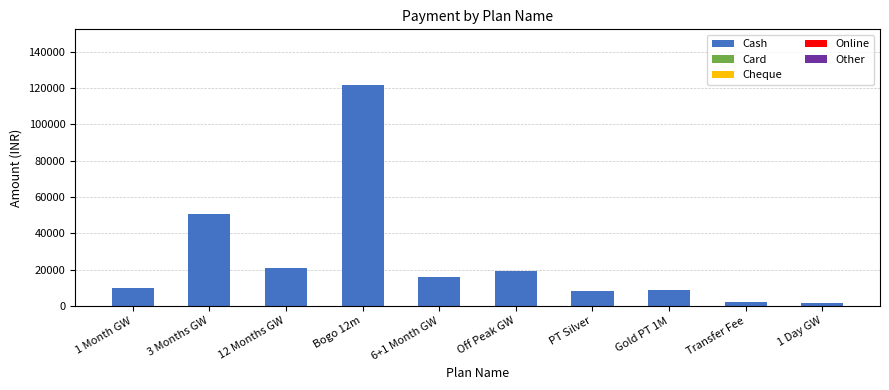

At which label is the value closest to 61650?

3 Months GW